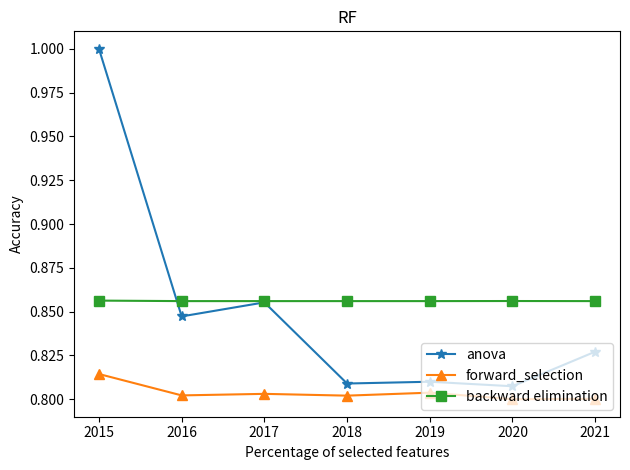

Where is the first local maximum for anova?

2017